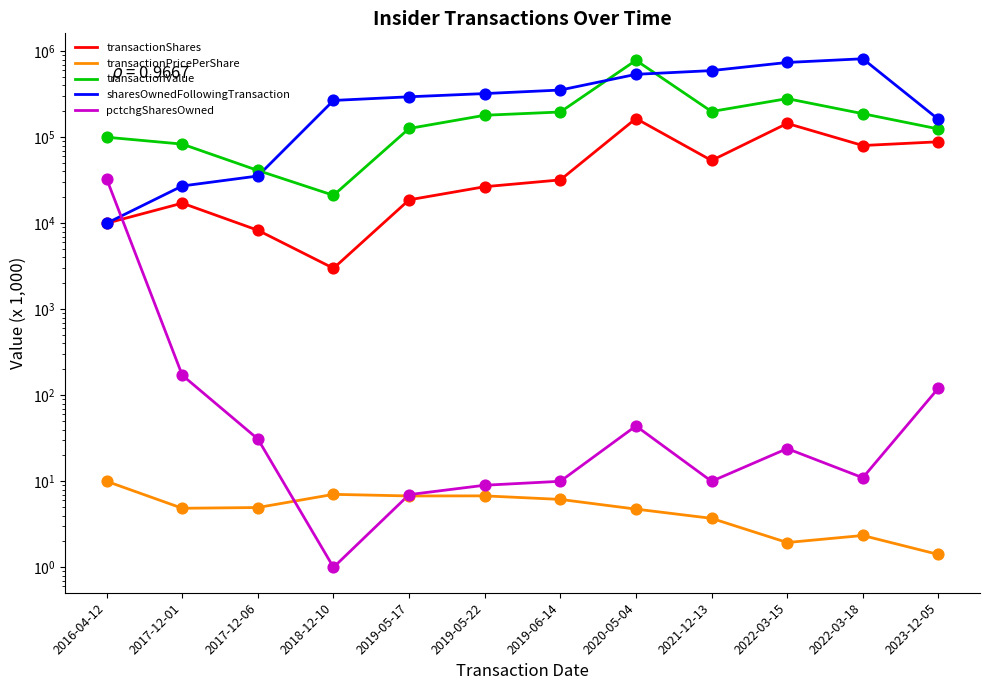

Which series contains the lowest Y value?

pctchgSharesOwned